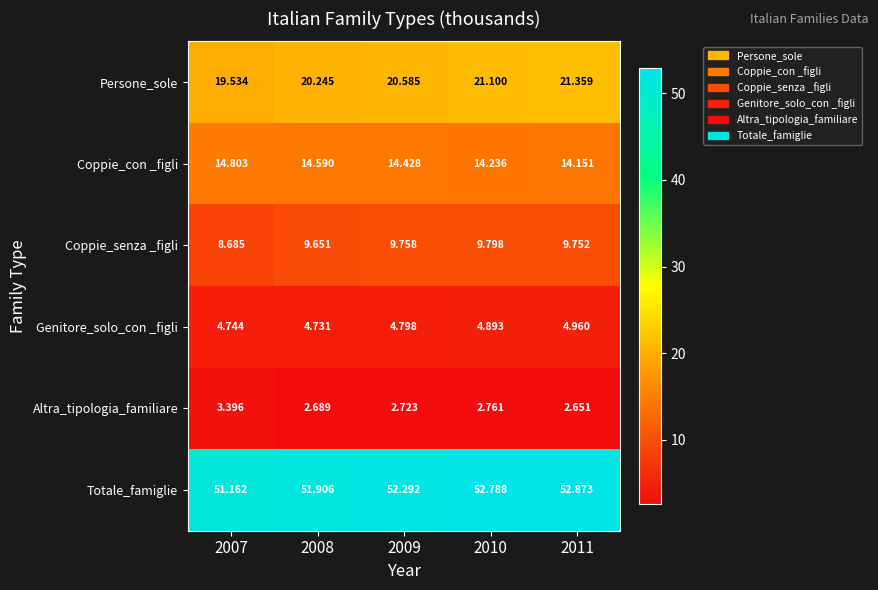

Between 2008 and 2010, which series saw the biggest shift?

Totale_famiglie